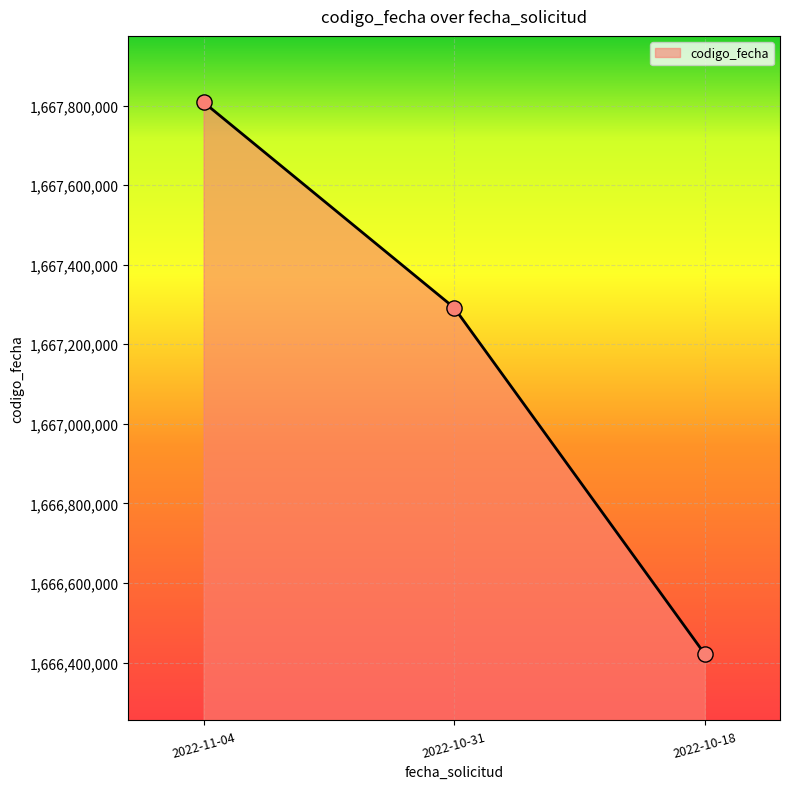

Approximately how many times larger is the value at 2022-10-18 compared to 2022-10-31?

1.0